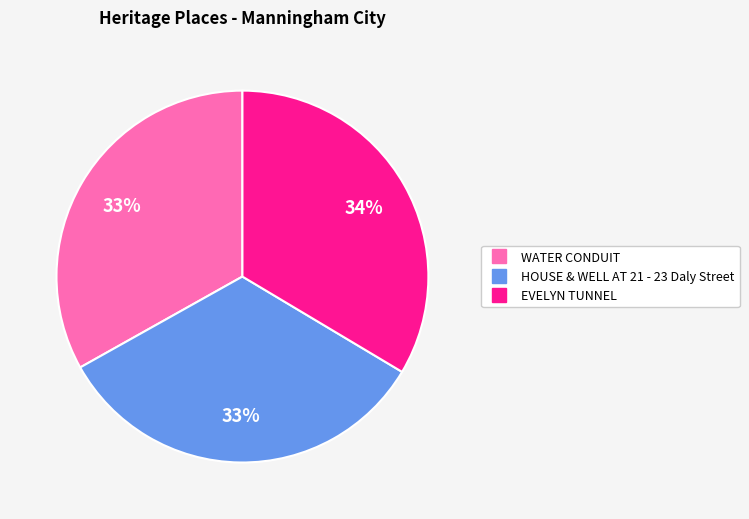

What percentage is the EVELYN TUNNEL slice, to the nearest percent?

34%